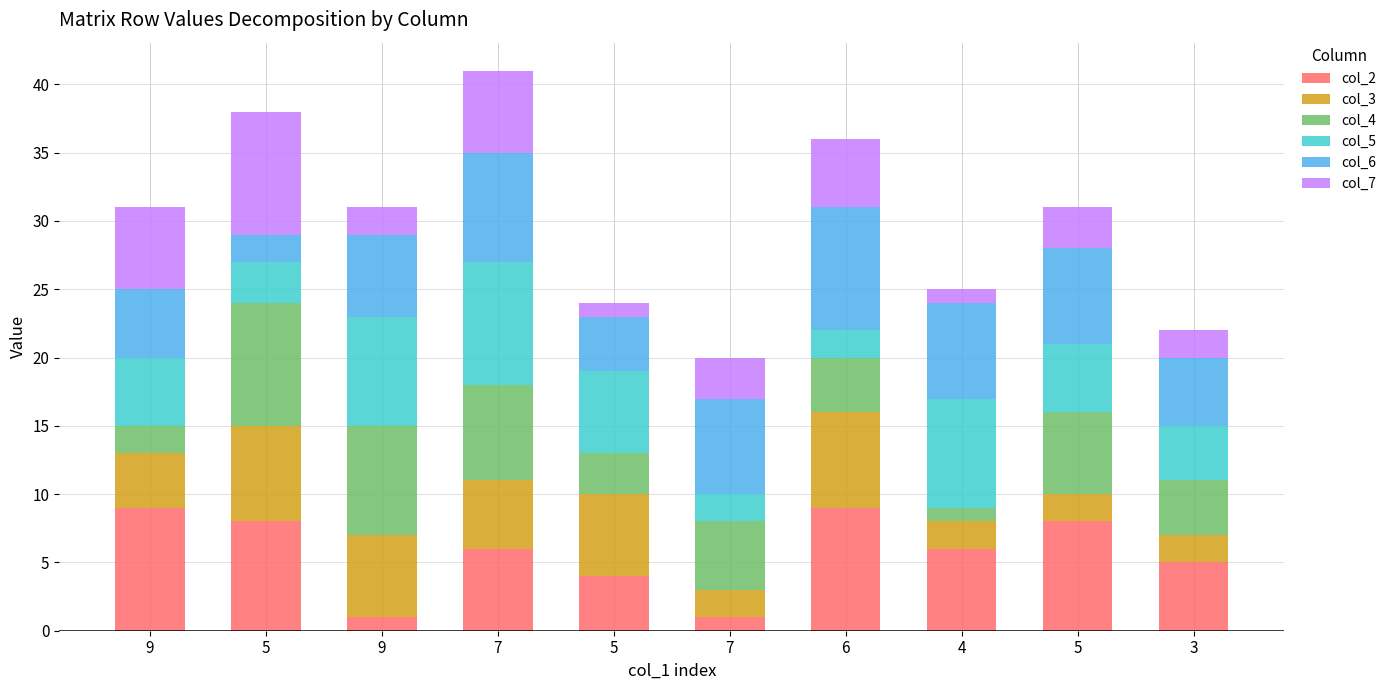

Are the bars horizontal?

No